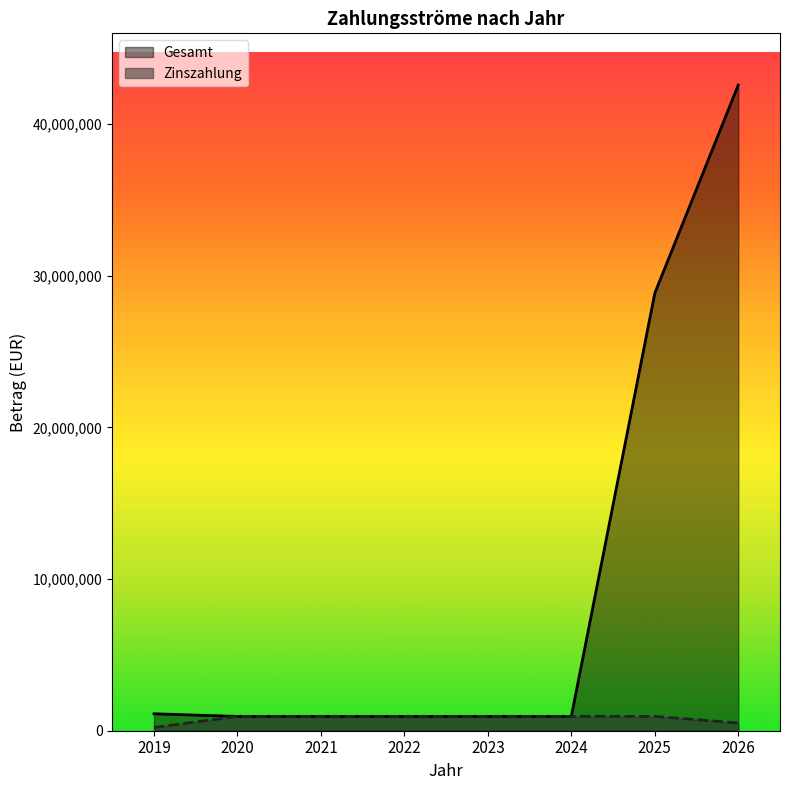

List the series in order of their overall mean, highest first.

Gesamt, Zinszahlung